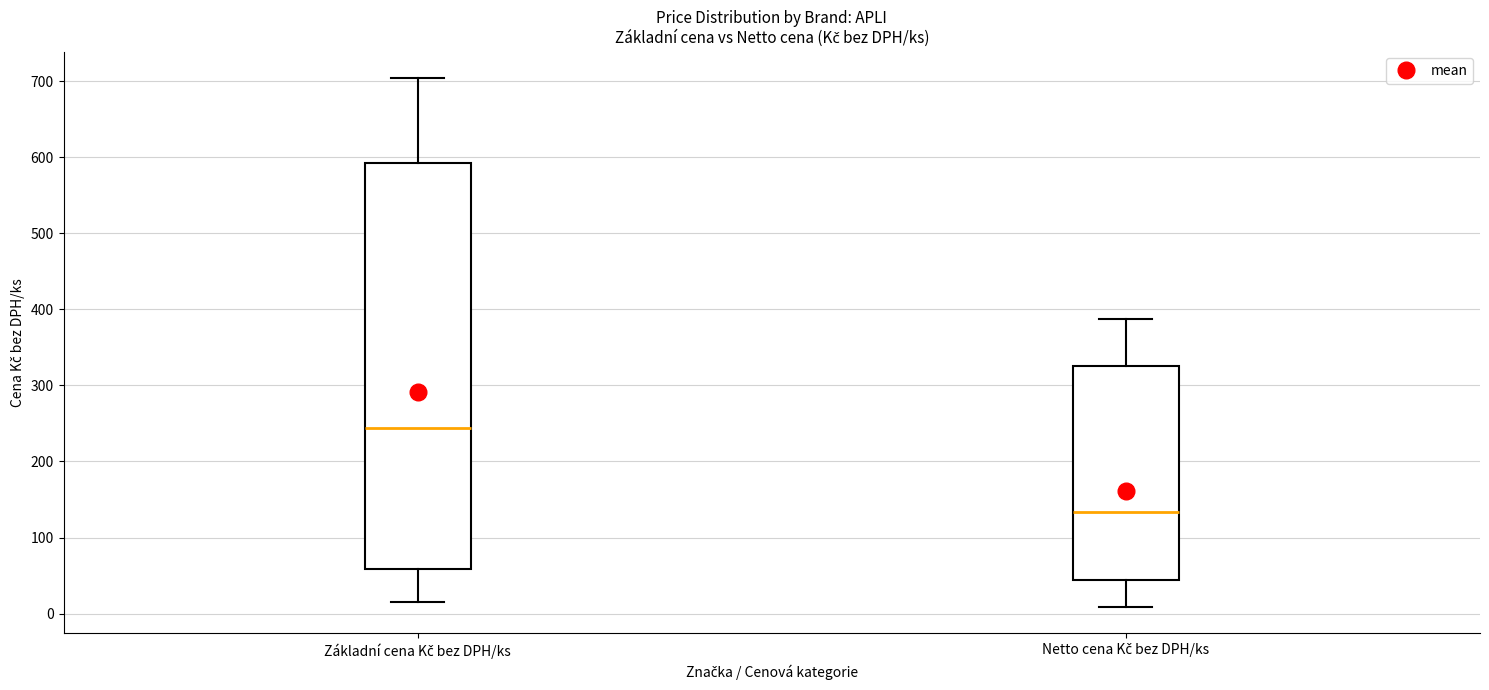

Comparing the boxes themselves (not the whiskers), which one is the tallest?

Základní cena Kč bez DPH/ks